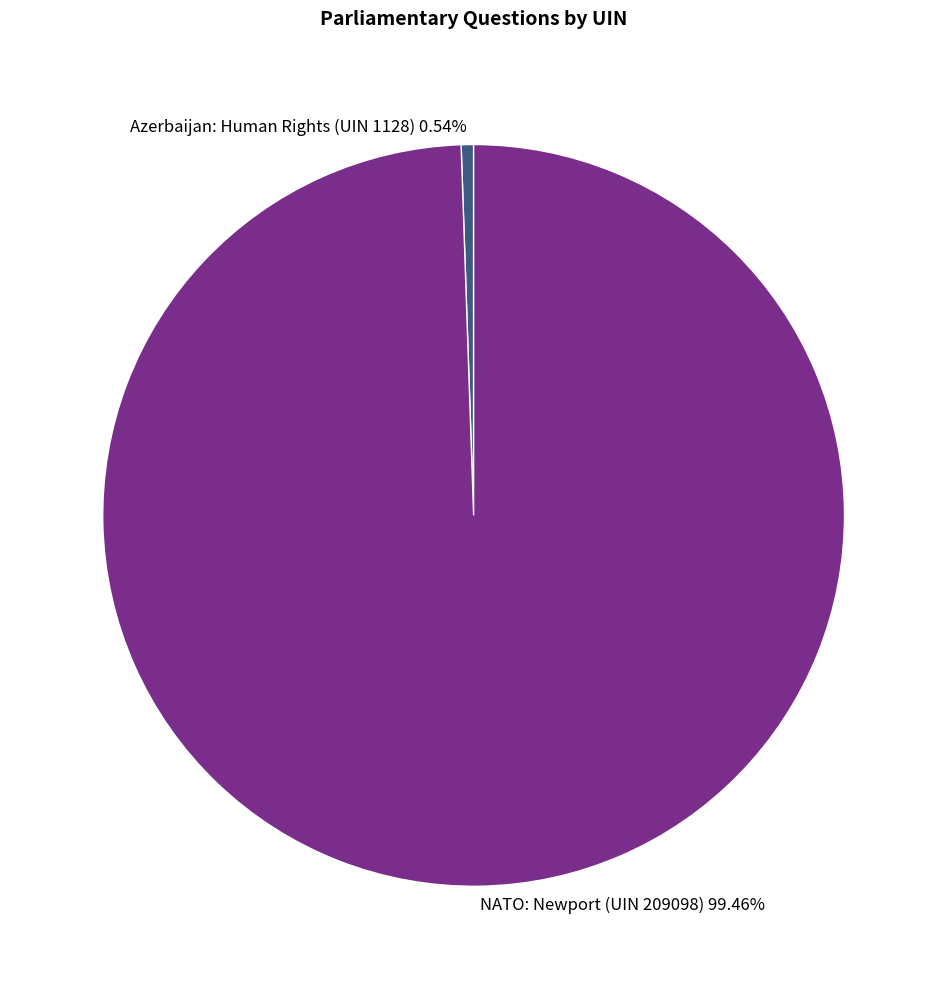

Is NATO: Newport (UIN 209098) the majority of the pie?

Yes